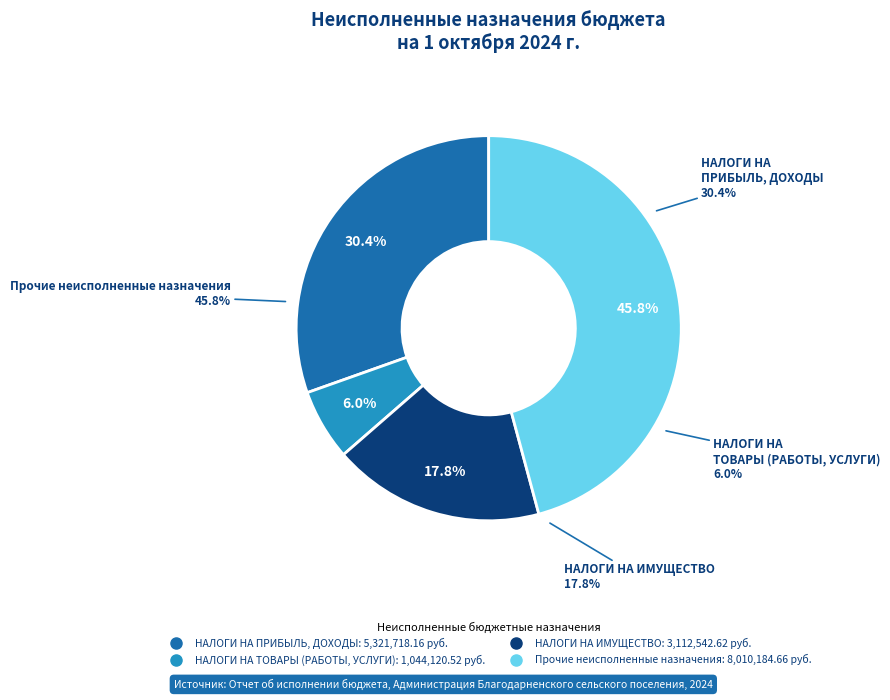

Is it true that НАЛОГИ НА ПРИБЫЛЬ, ДОХОДЫ is 39% of the pie?

False